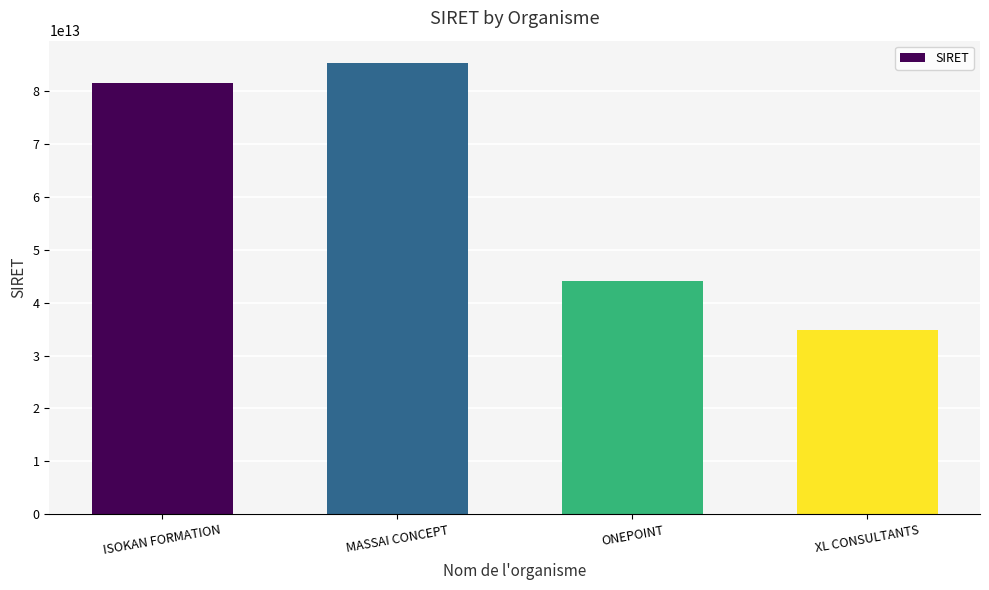

Where is the data nearest to the value 60022236500032?

ONEPOINT